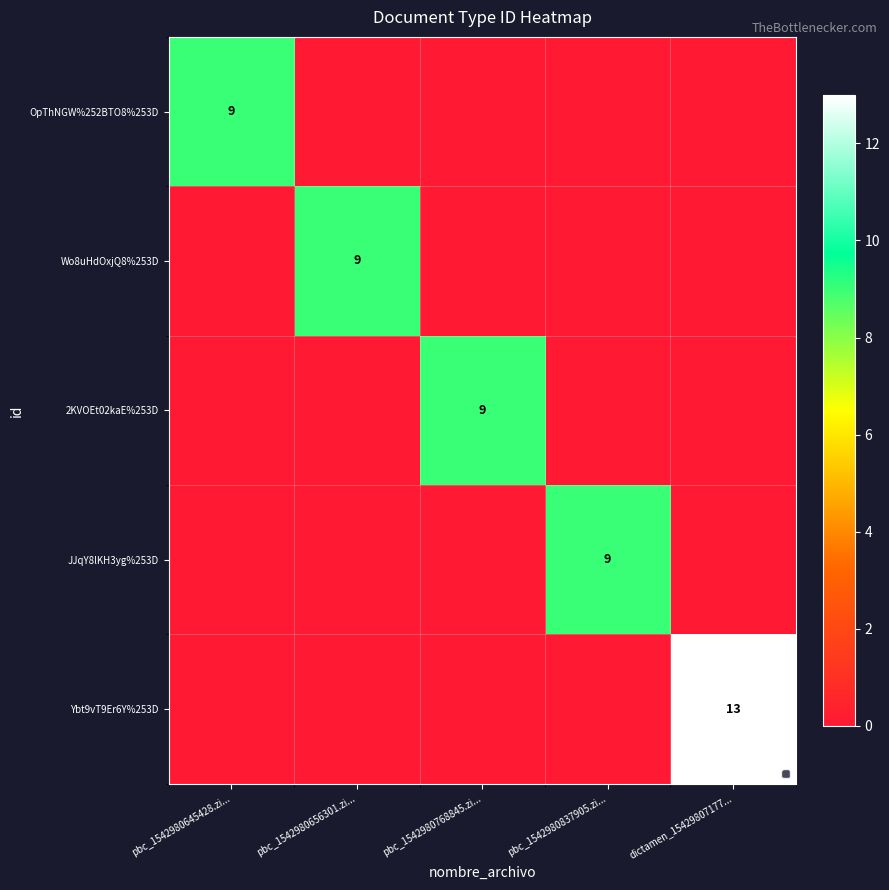

What is the difference between the highest and lowest values at pbc_1542980768845.zi...?

9